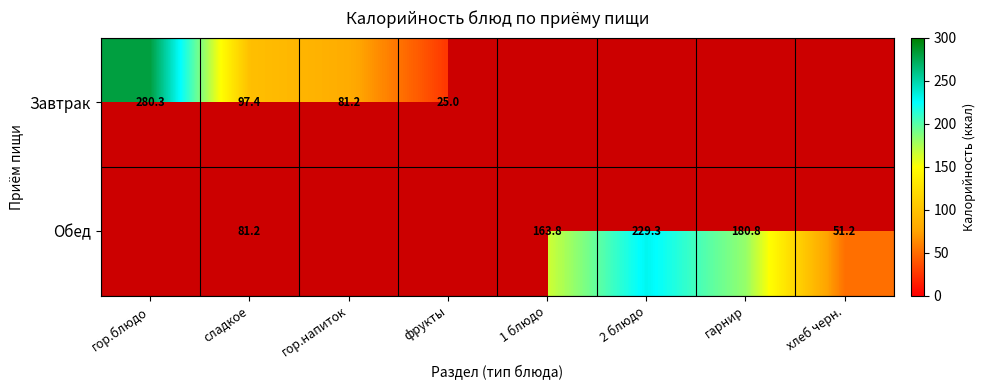

How many series are shown in this chart?

2